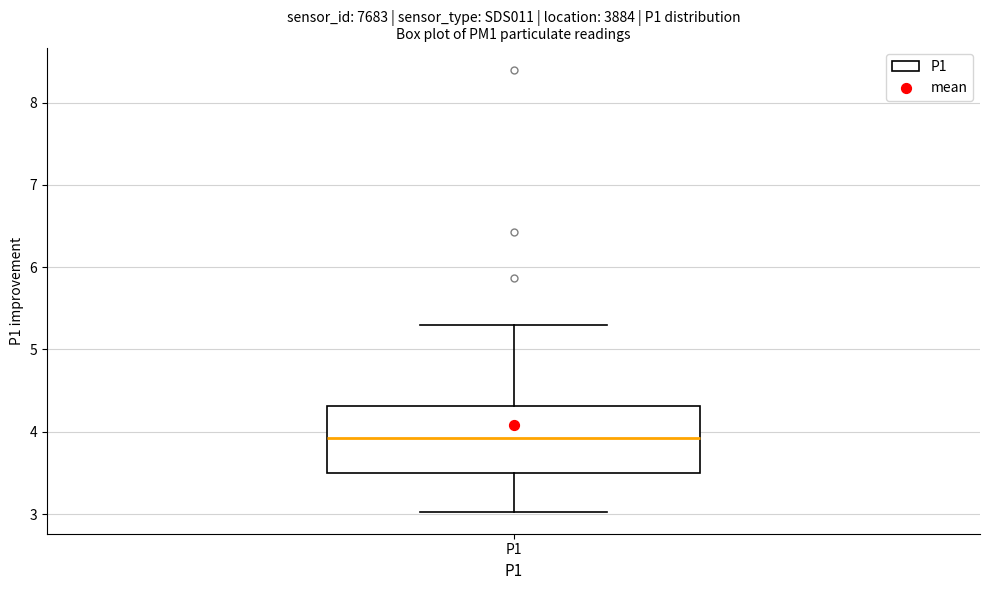

Read this box plot against the y-axis: the position of the median line, the range covered by the box, and the ends of both whiskers. The values are not printed on the chart, so give them approximately, as read against the axis.

median 3.9, box 3.5 to 4.3, whiskers 3.0 to 5.3